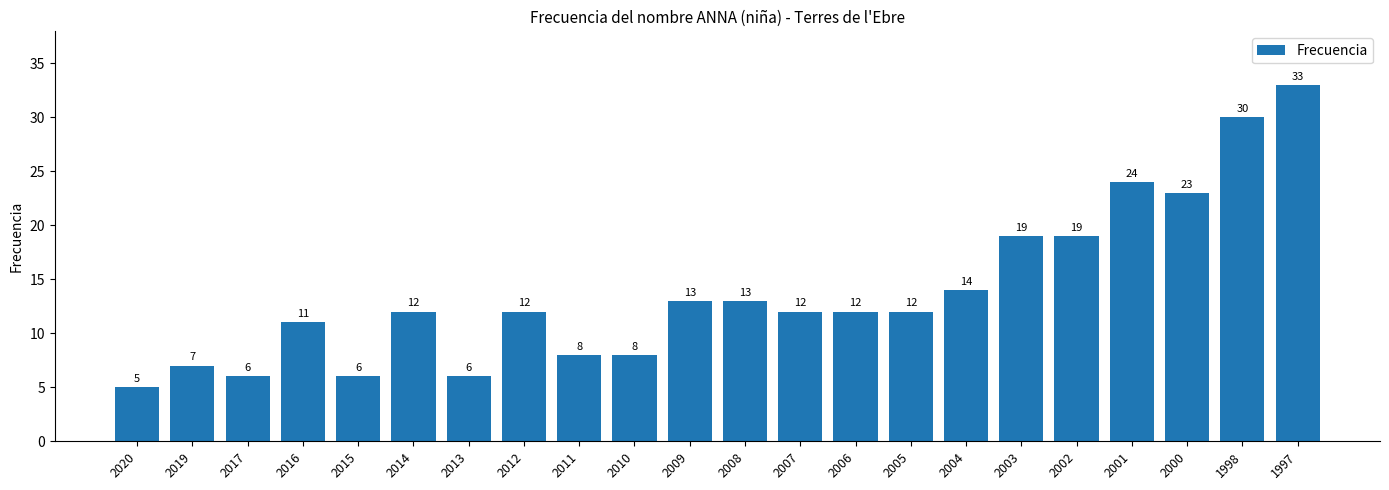

How many distinct data groups are displayed?

1